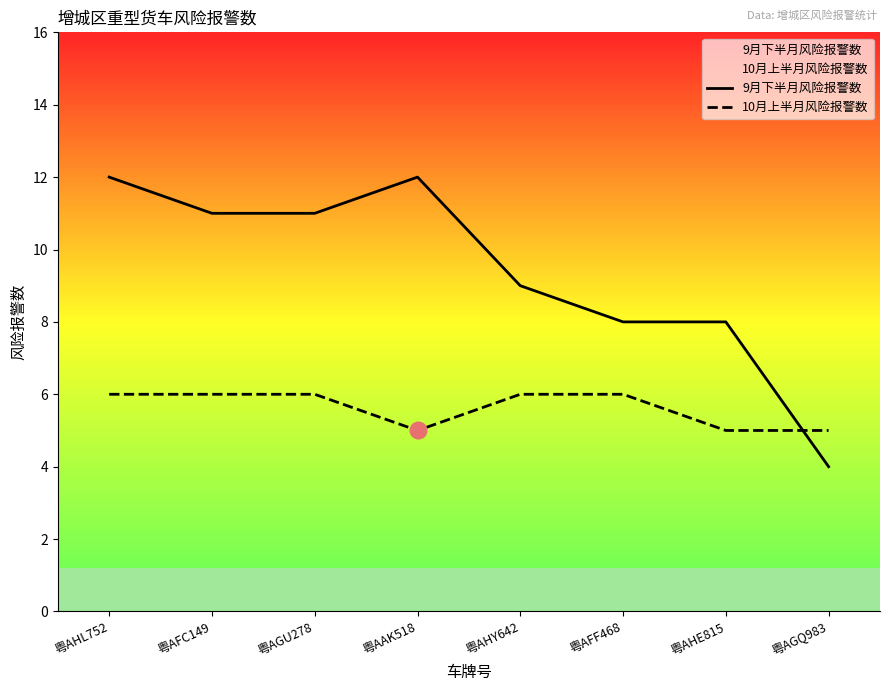

What is the minimum value for 9月下半月风险报警数?

4